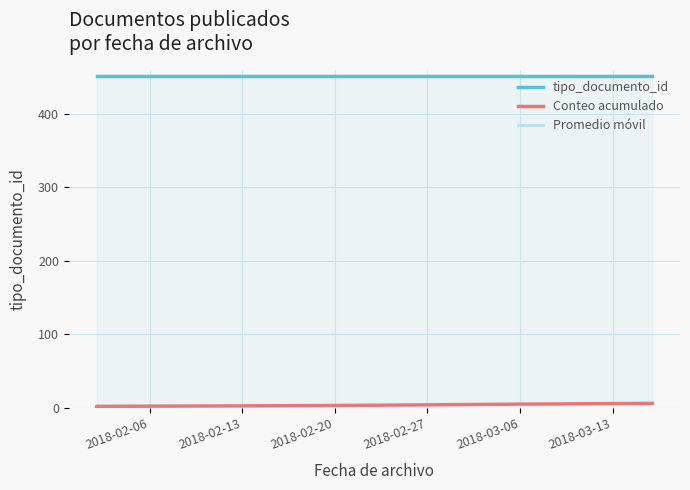

Reading left to right, extract all data points from this chart.

tipo_documento_id: 452	452	452	452	452	452
Conteo acumulado: 1	2	3	4	5	6
Promedio móvil: 452	452	452	452	452	452